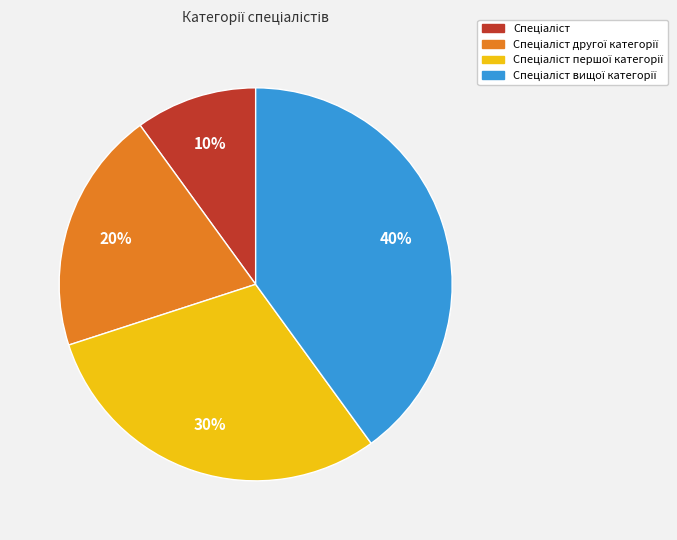

Is there any slice that represents more than half of the pie?

No